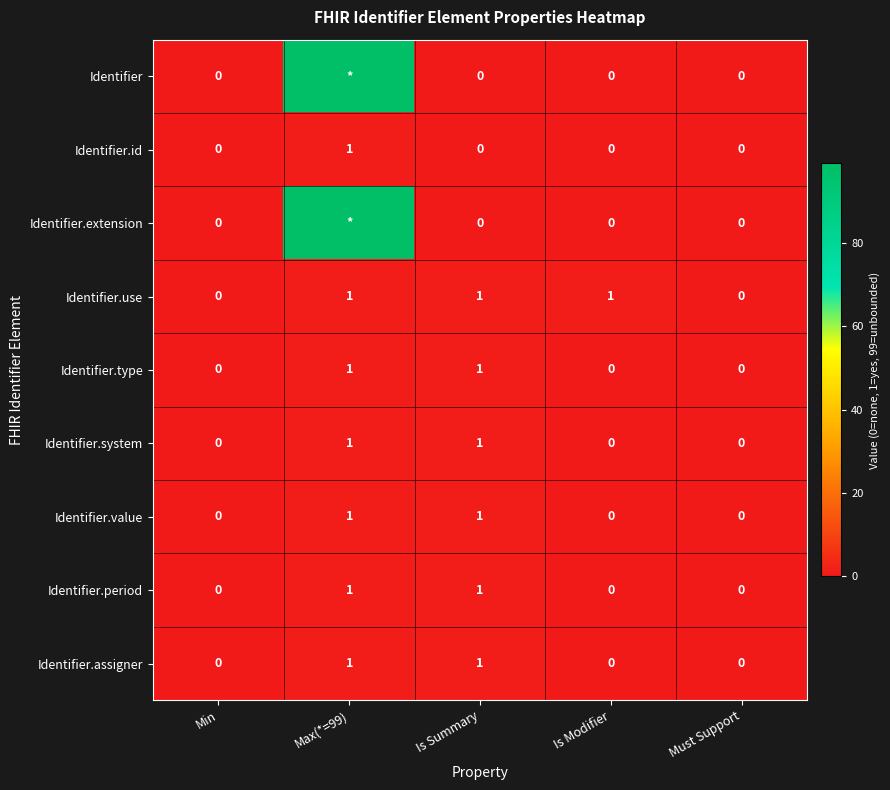

The Identifier.assigner series shows 0 at Is Modifier. True or false?

True